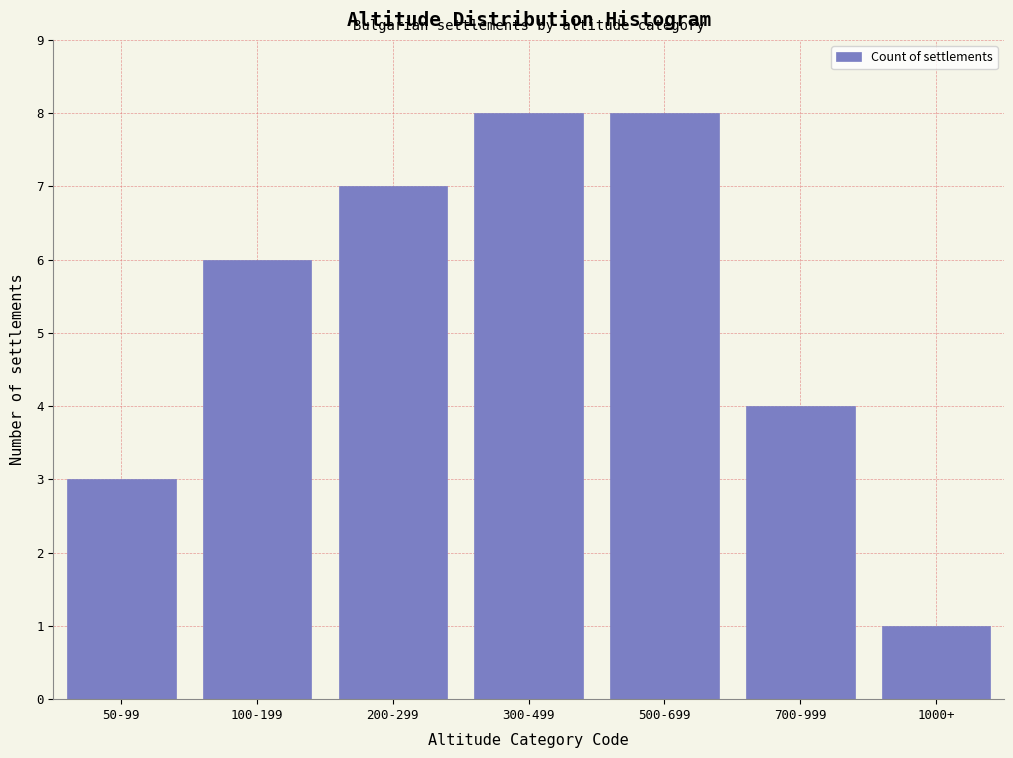

Reading right to left, what are all the values shown in this chart?

1000+=1	700-999=4	500-699=8	300-499=8	200-299=7	100-199=6	50-99=3